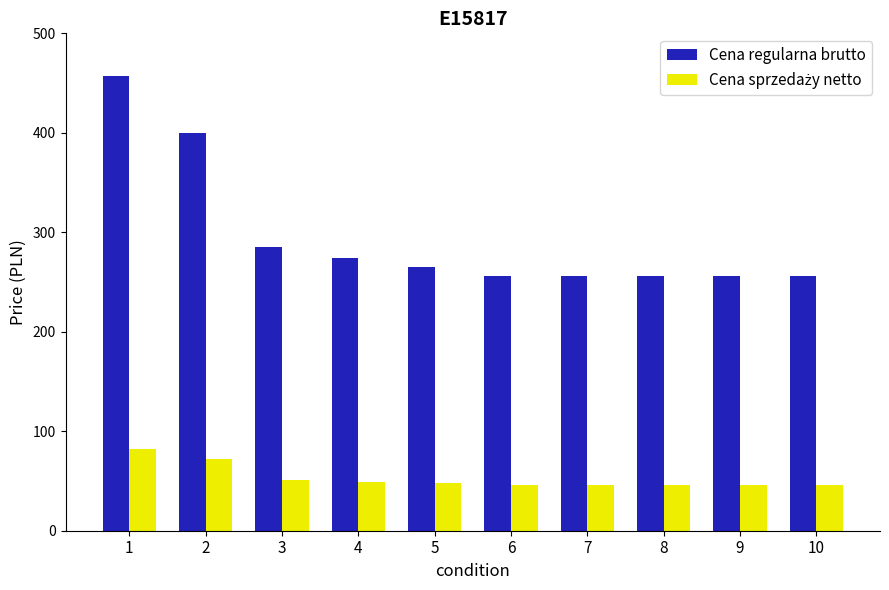

The value of Cena regularna brutto at 5 is 441.3. True or false?

False